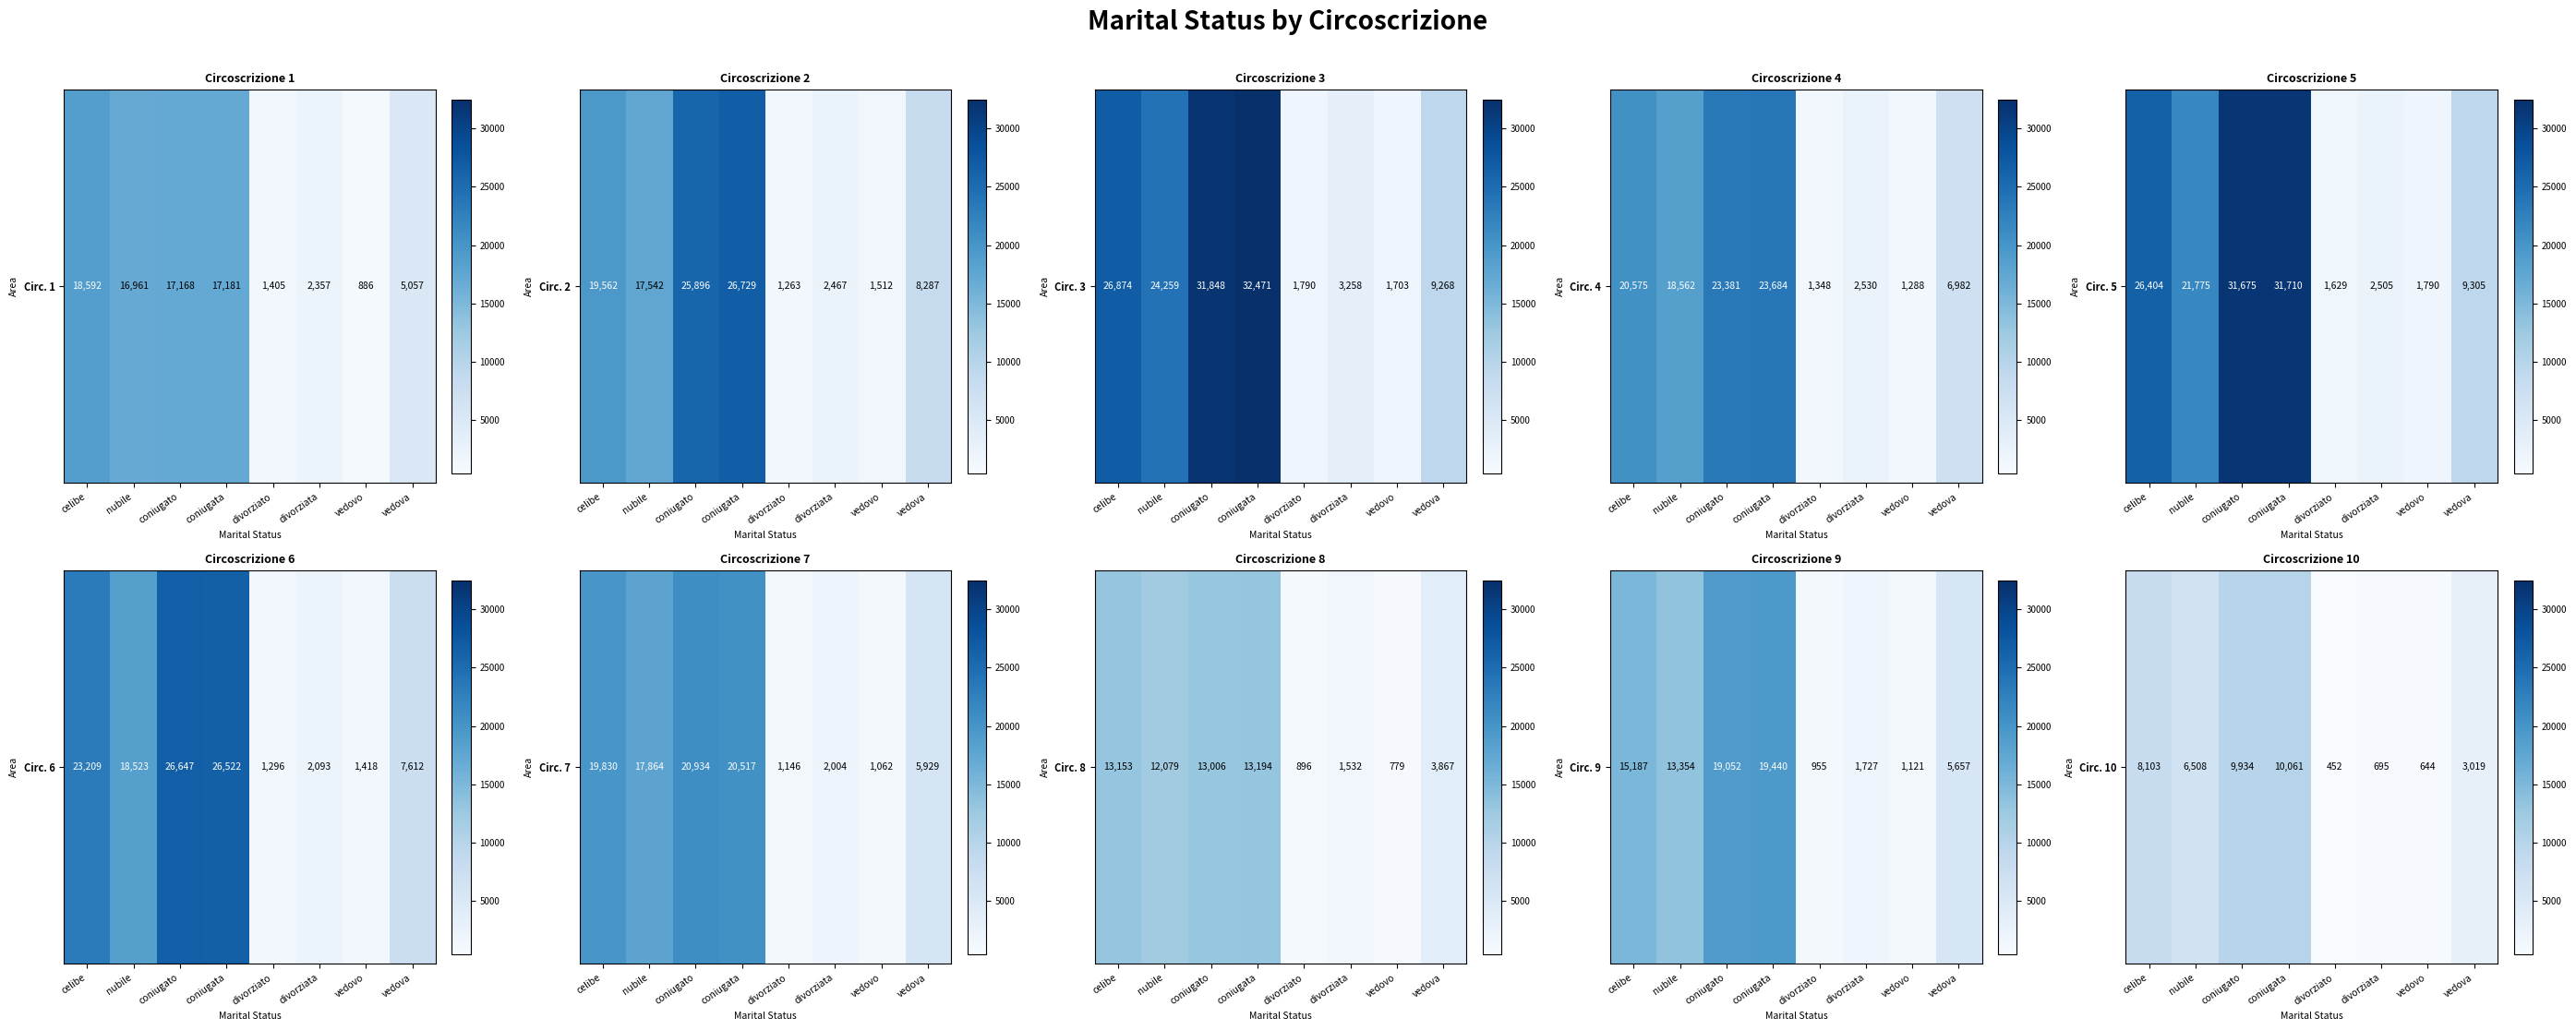

What is the average value?

4927